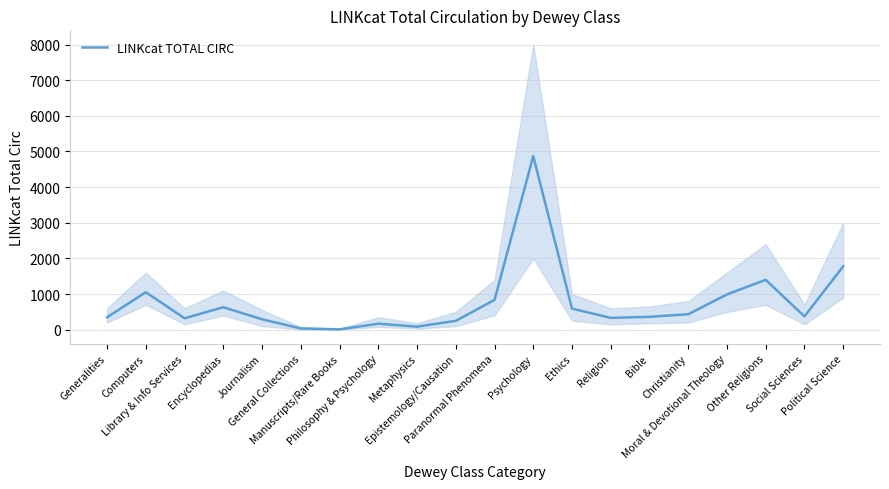

Approximately how many times larger is the value at Social Sciences compared to Manuscripts/Rare Books?

41.3